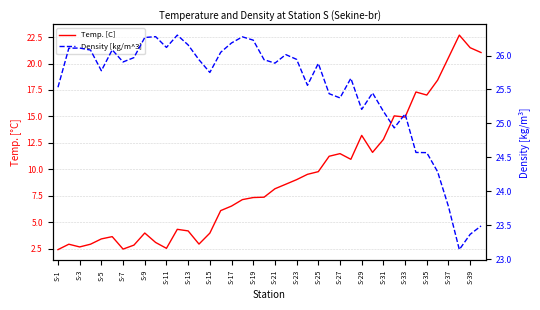

What is the lowest value of the Temp. [C] series?

2.4